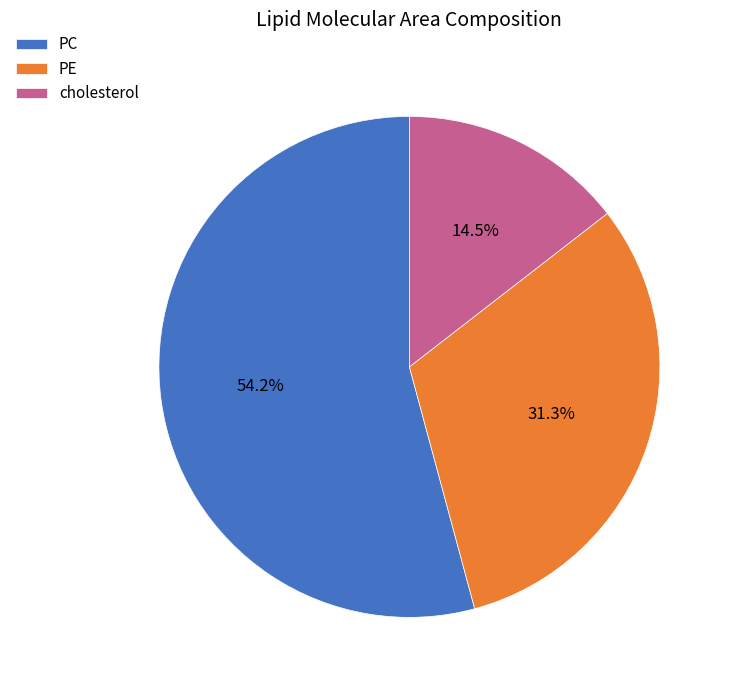

To the nearest percent, what is the difference between the PC and PE slice percentages?

23%